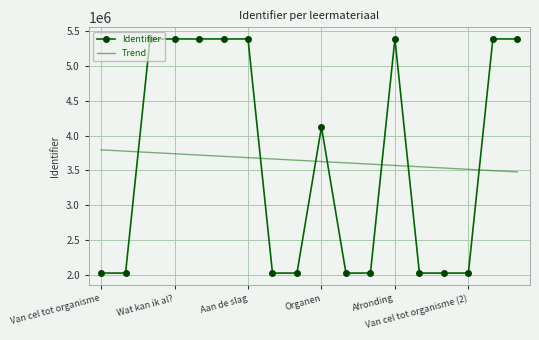

How many categories are shown in the chart?

18